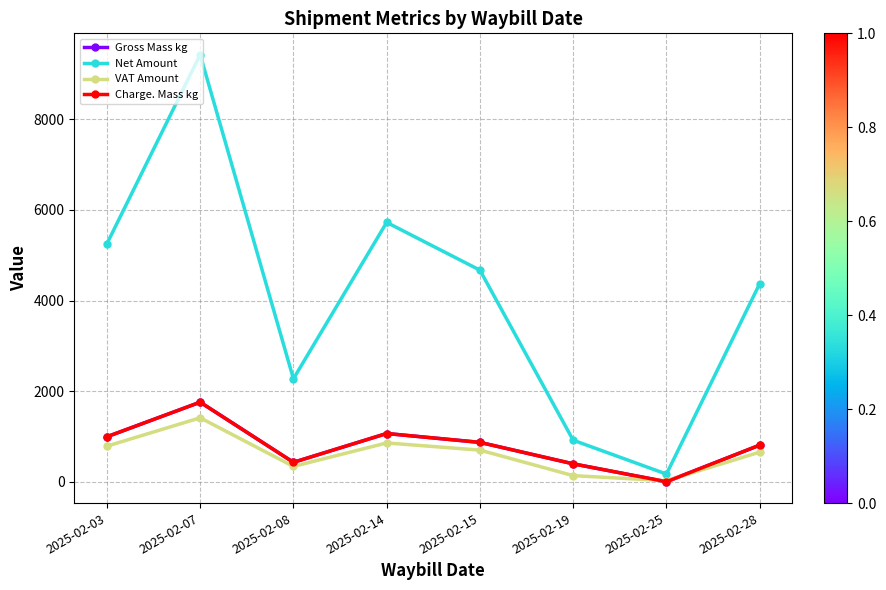

Does the chart have visible grid lines?

Yes